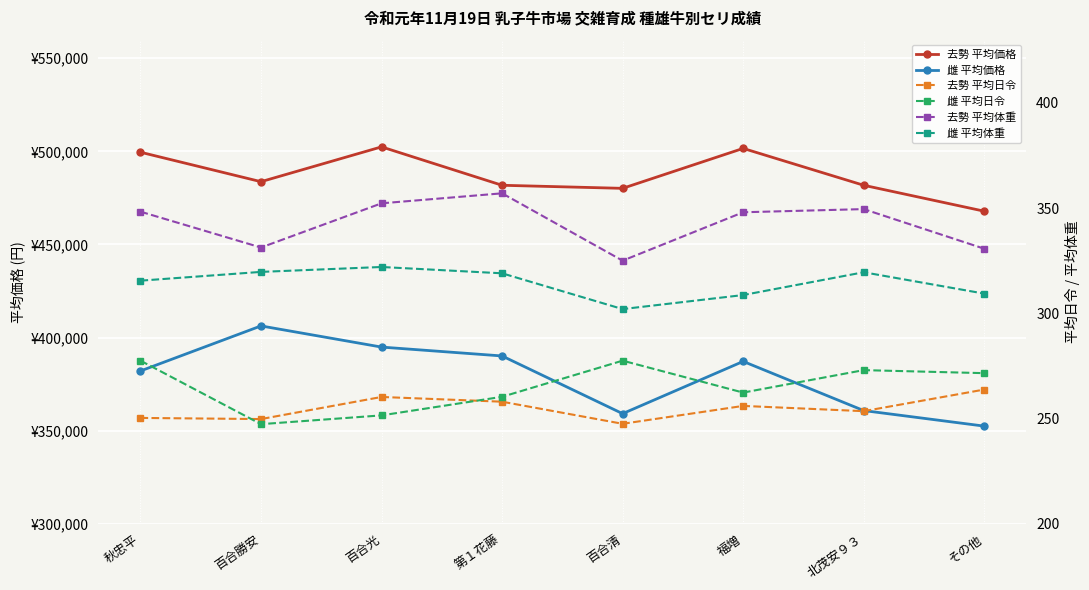

True or false: 雌 平均価格 has more than 0 points higher than both neighbors.

True